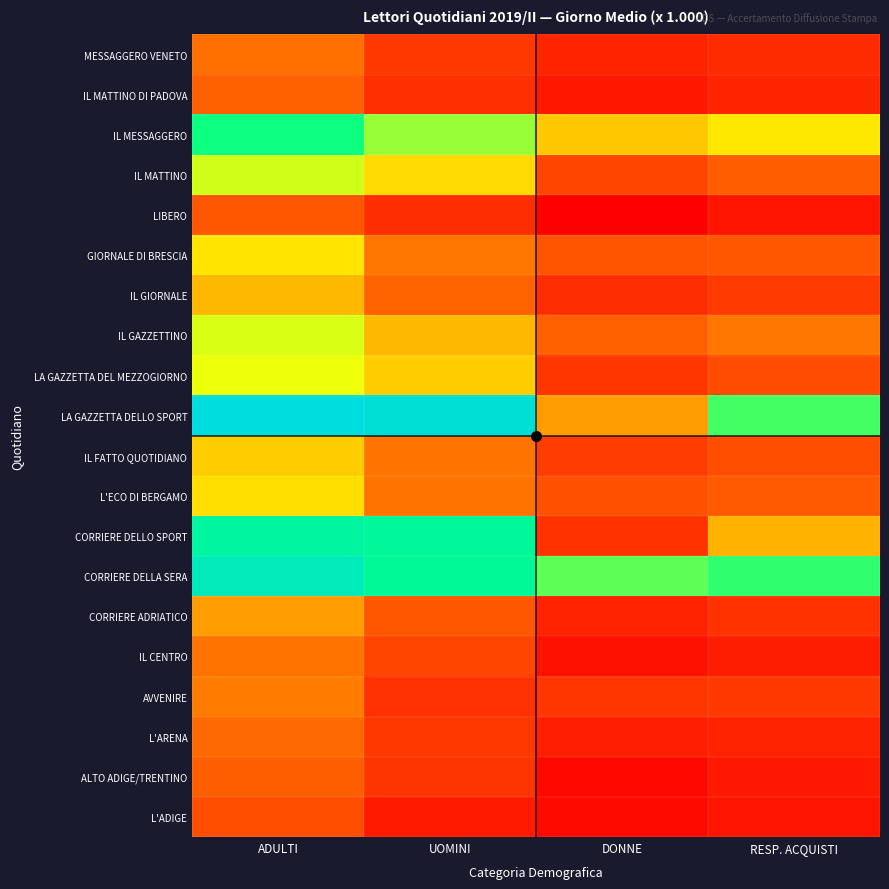

Count the number of data series in this chart.

20